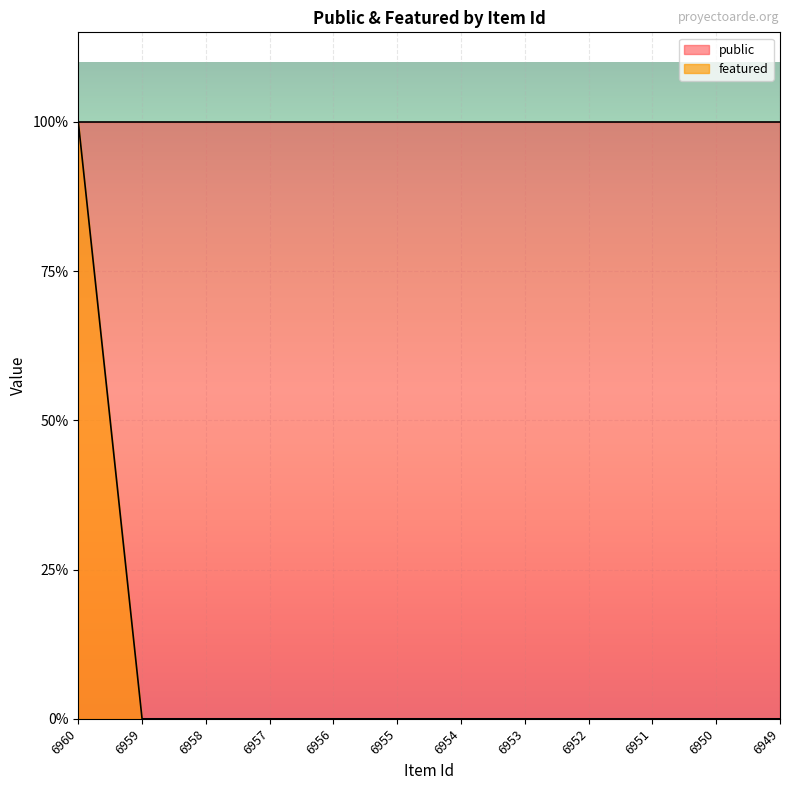

Where is the data nearest to the value 0?

6959